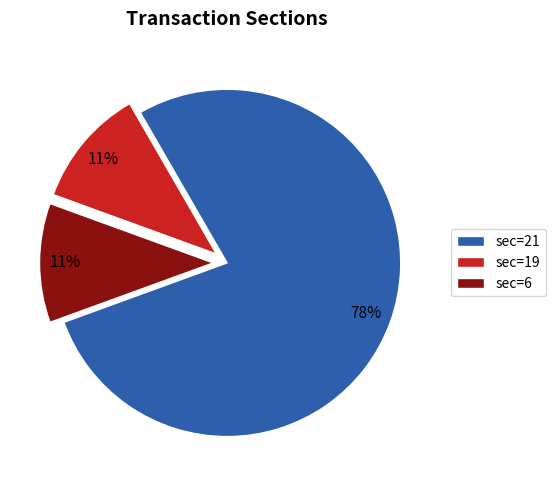

Does any single category account for the majority?

Yes